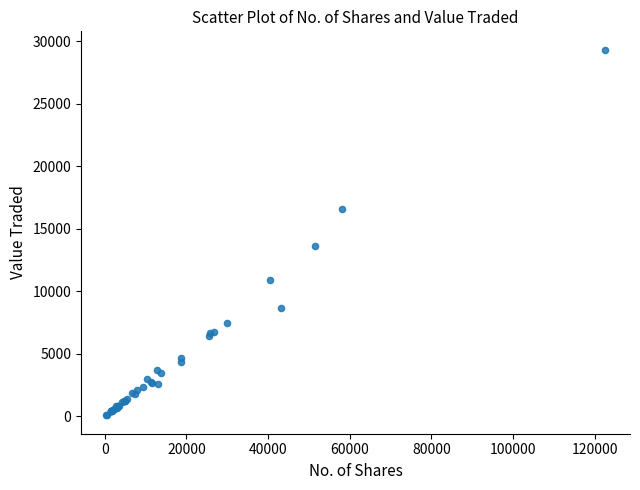

What Y value in the scatter plot is closest to 14706?

13655